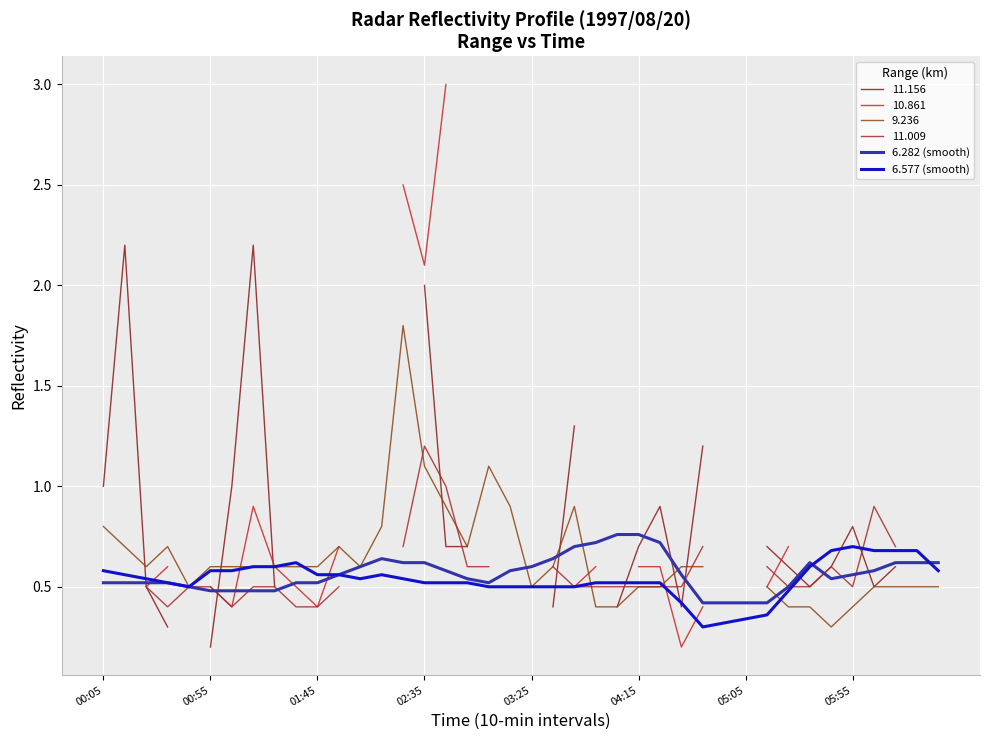

Is the value of 6.282 (smooth) at 24 greater than the value of 6.577 (smooth) at 11?

Yes